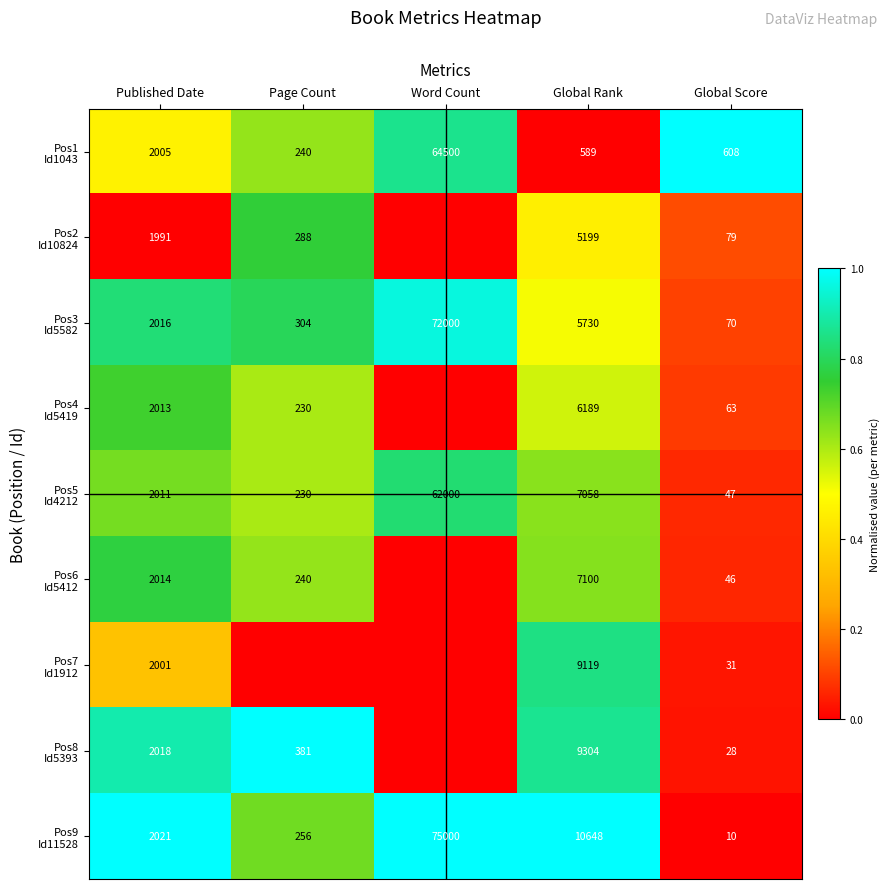

What is the spread (max minus min) of values at Global Rank?

10059